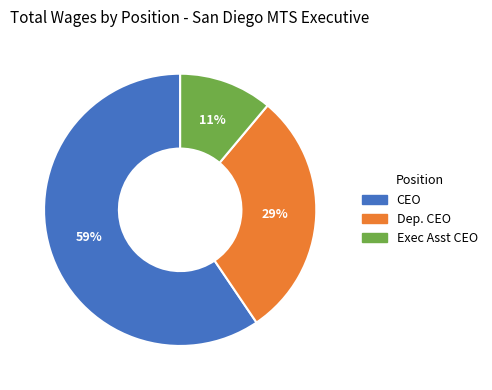

The CEO slice represents 50% of the pie. True or false?

False